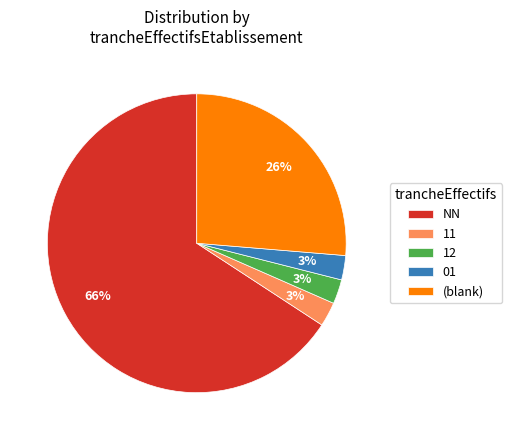

Is 11 the majority of the pie?

No